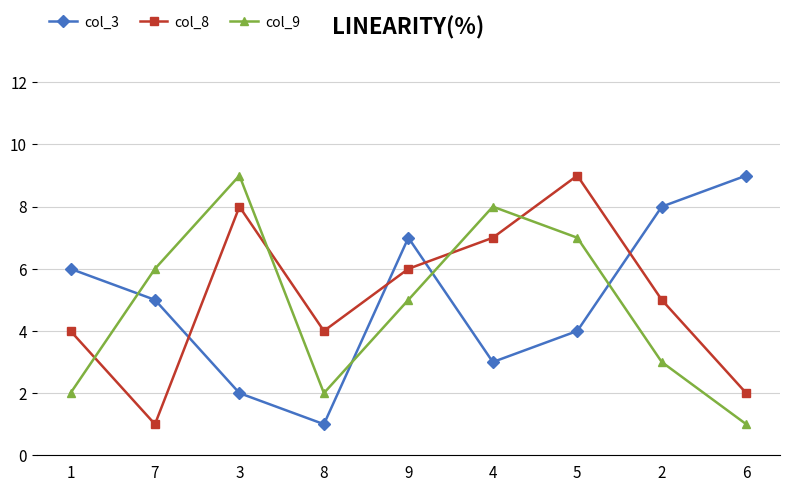

Rank the series at 6 from lowest to highest value.

col_9, col_8, col_3